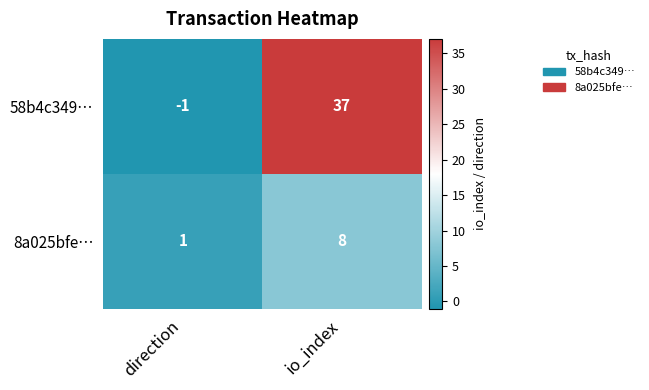

Count the number of categories in the chart.

2